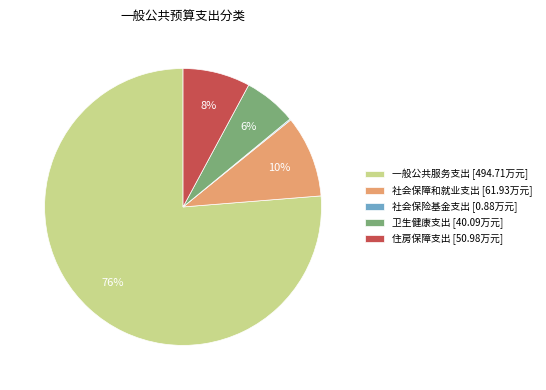

True or false: 一般公共服务支出 [494.71万元] accounts for 76% of the total.

True